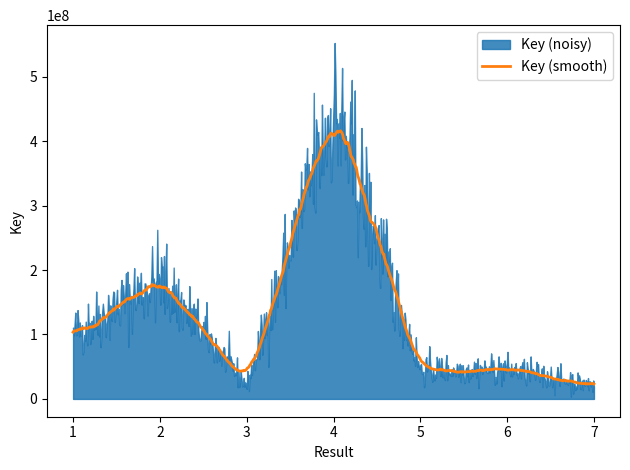

Read the value at 5.

45406630